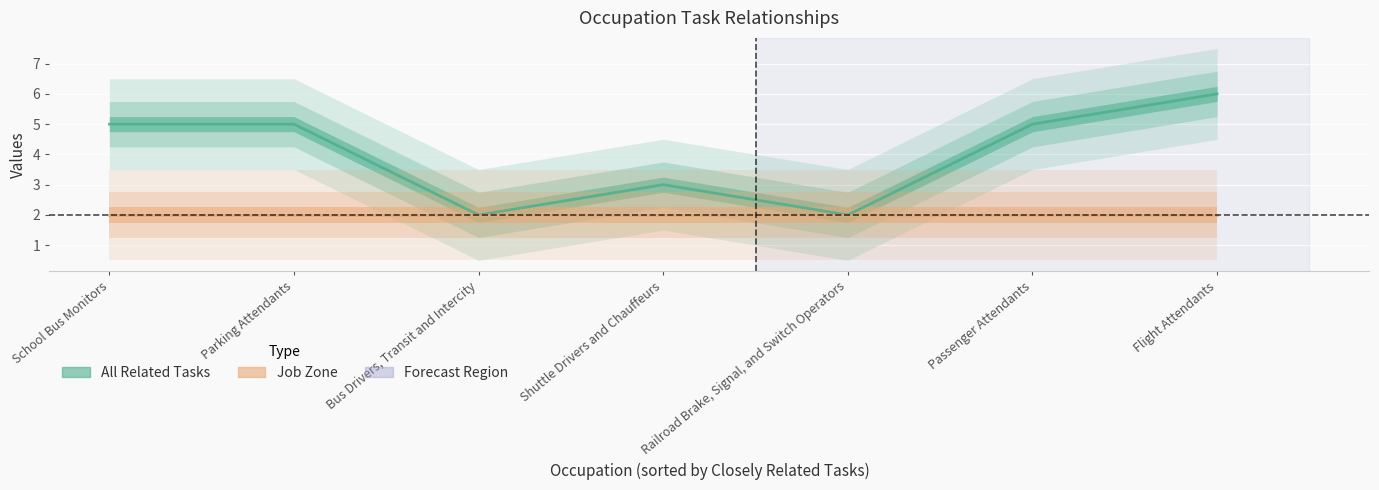

What is the total value across all series at Railroad Brake, Signal, and Switch Operators?

4